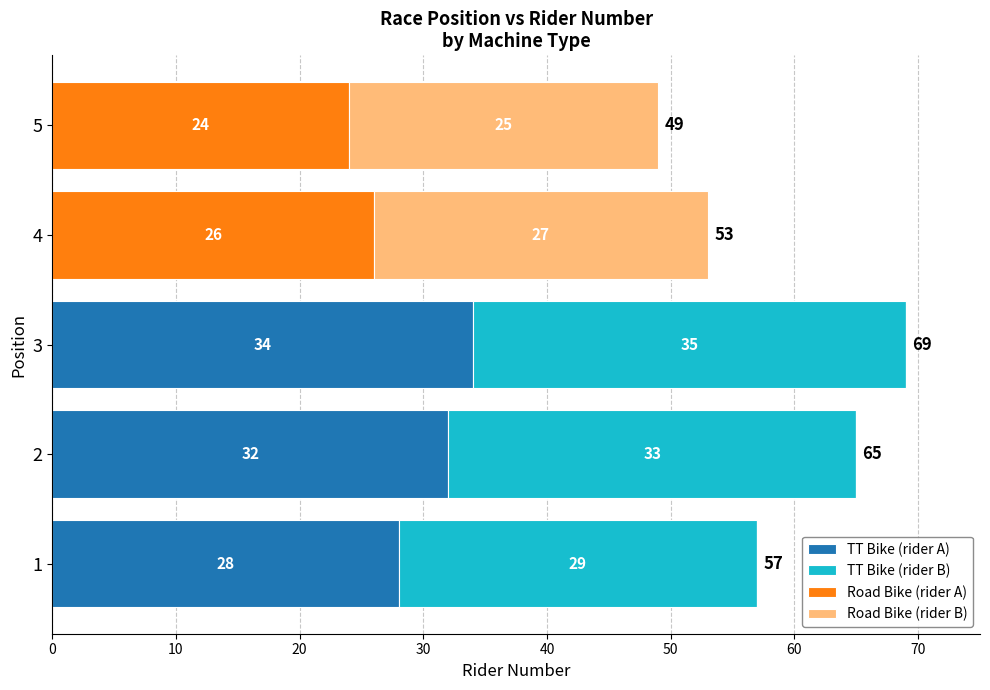

At which label does TT Bike (rider A) reach its peak?

3